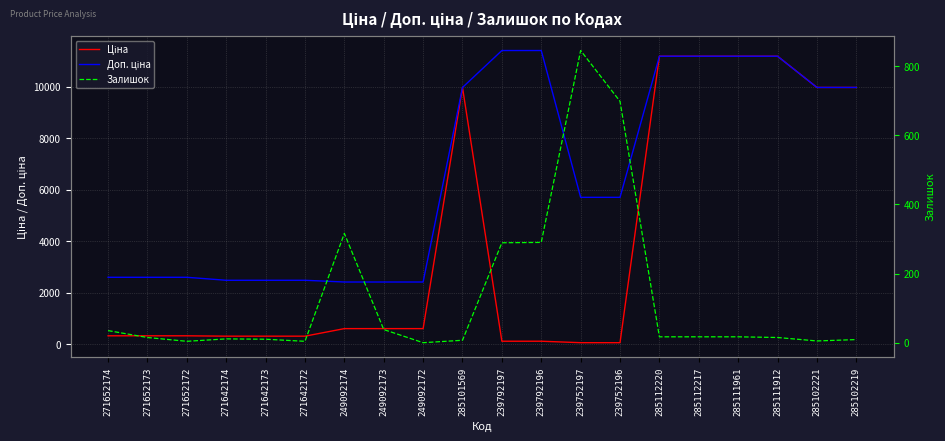

Read the Залишок value at 271642174.

11.0